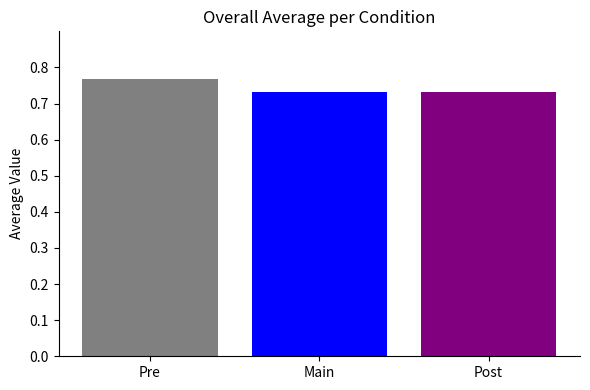

Which category has the highest value across all series?

Pre